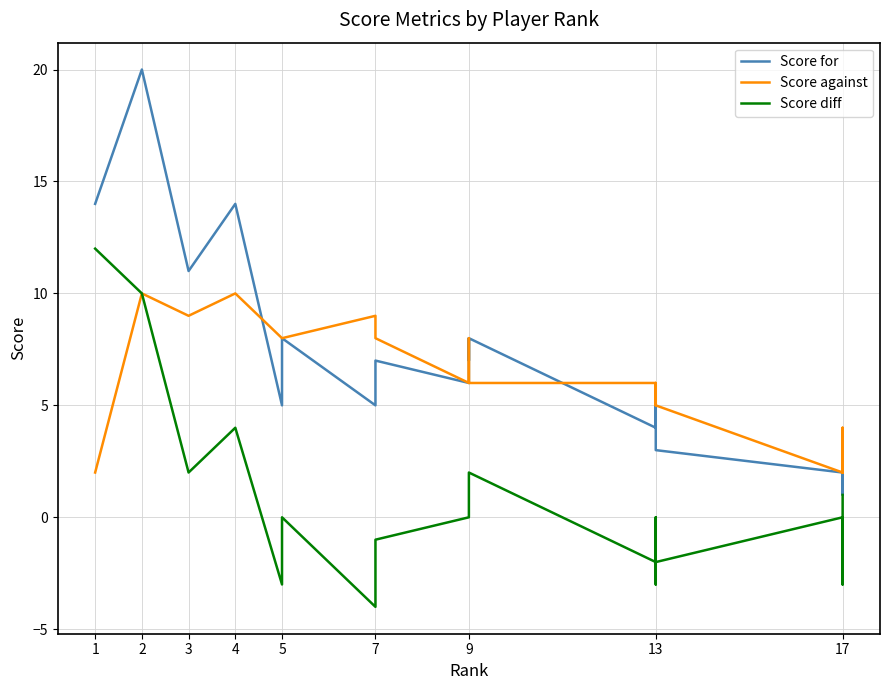

Rank the series at 5 from lowest to highest value.

Score diff, Score for, Score against